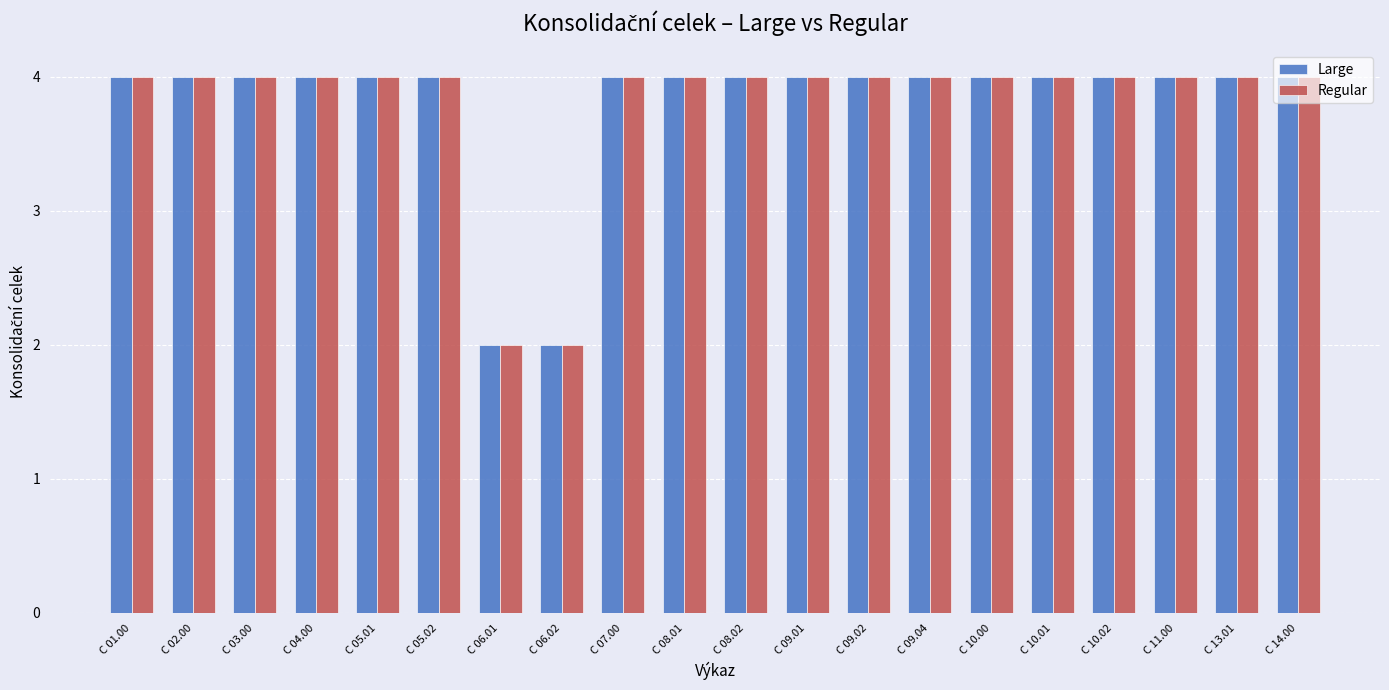

What is the total value across all series at C 09.01?

8